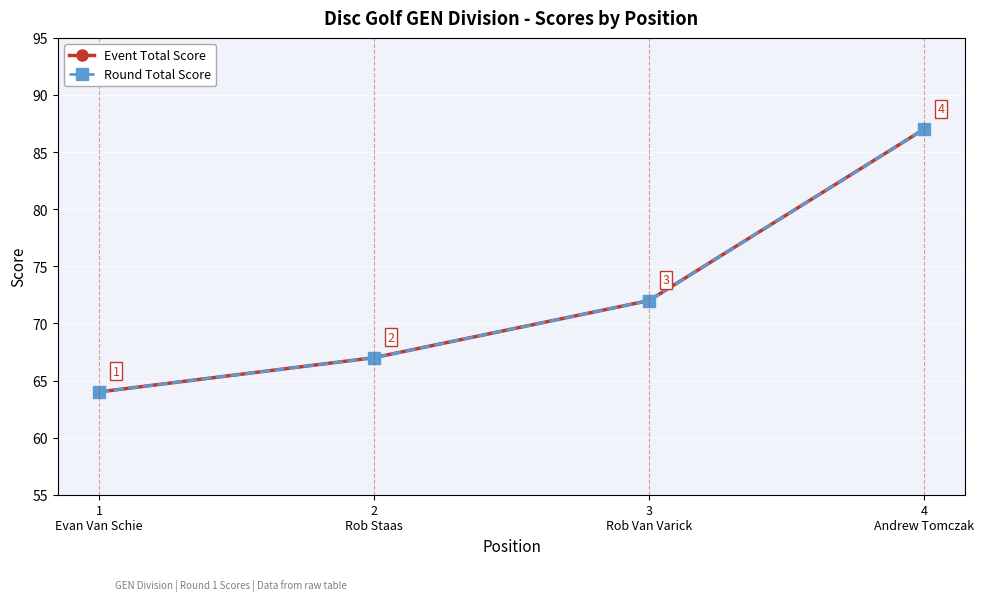

What is the sum of all Round Total Score values?

290